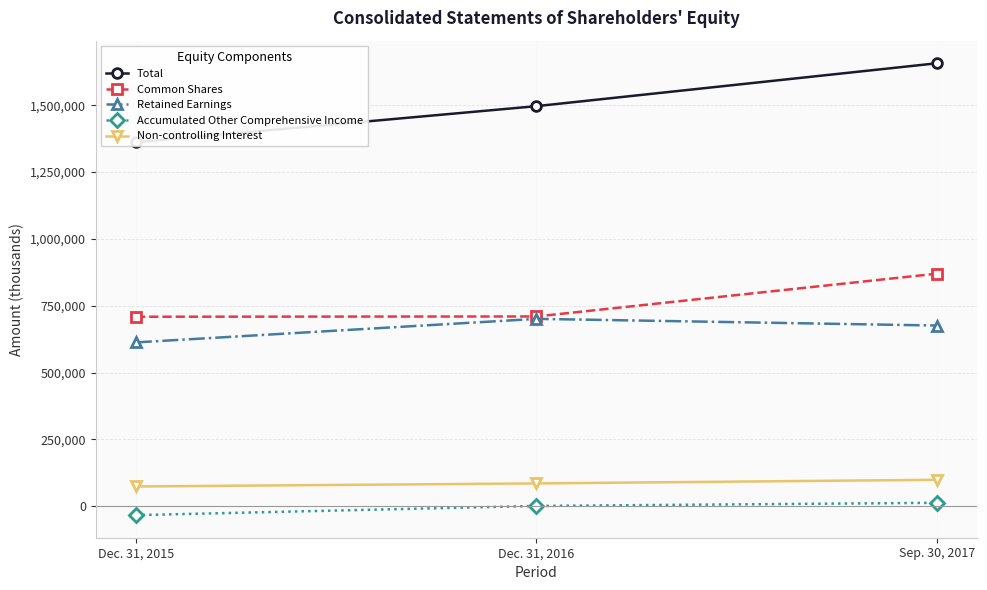

Which category has the lowest value in the Common Shares series?

Dec. 31, 2015